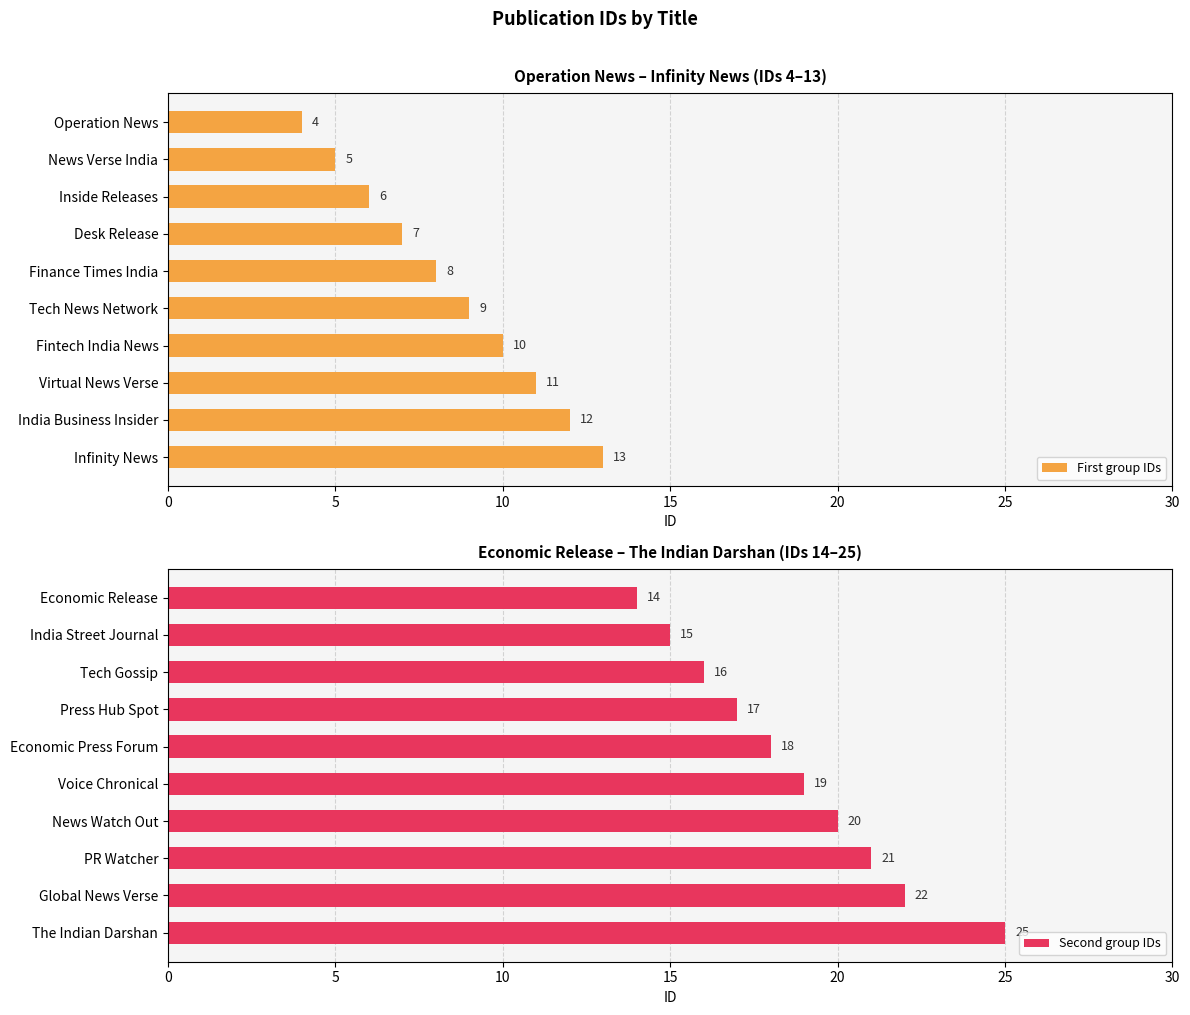

What is the difference between the second highest and minimum values in the First group IDs series?

8